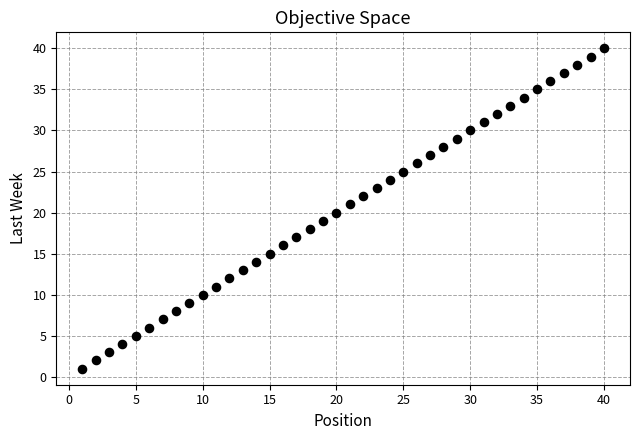

What is the range of Y values (max minus min)?

39